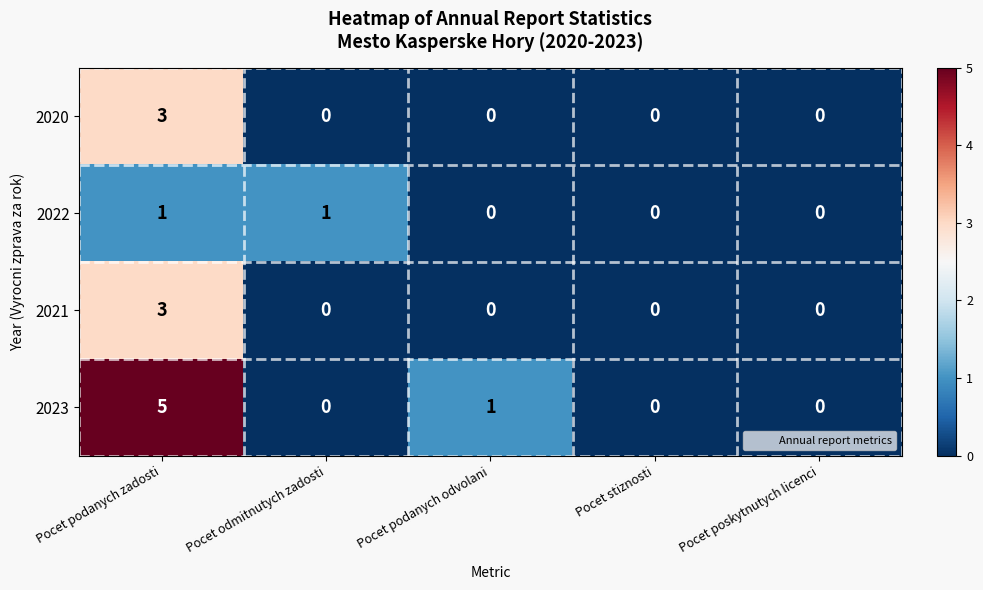

What is the spread (max minus min) of values at Pocet odmitnutych zadosti?

1